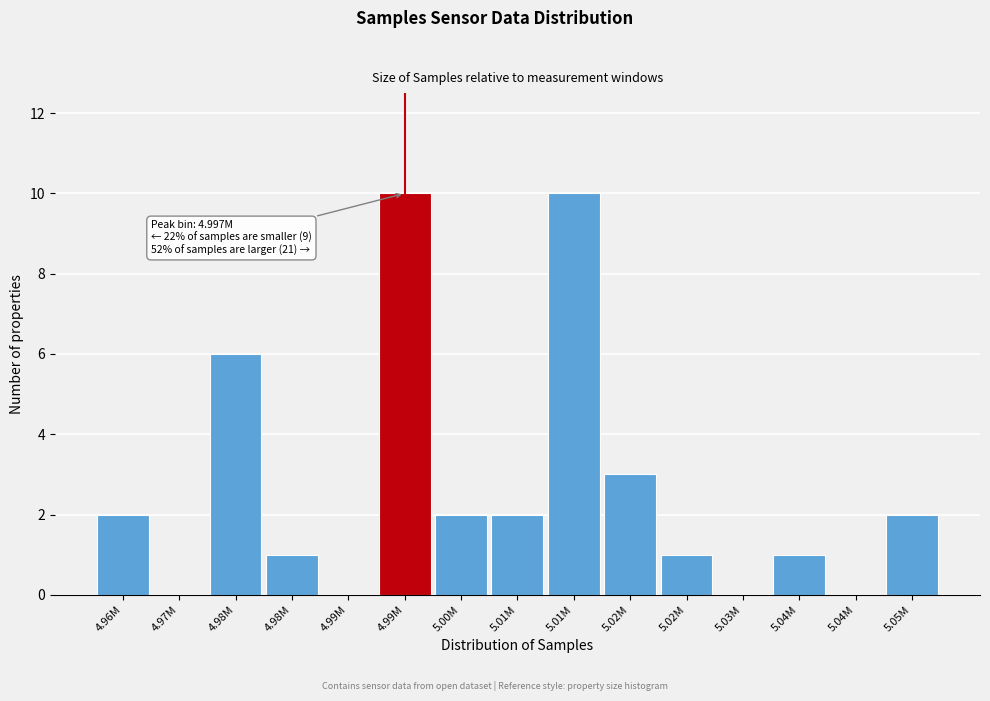

How many series are shown in this chart?

1